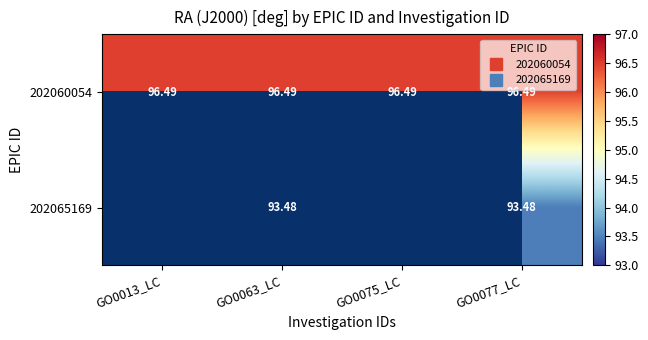

At how many categories does at least one series exceed 27?

4